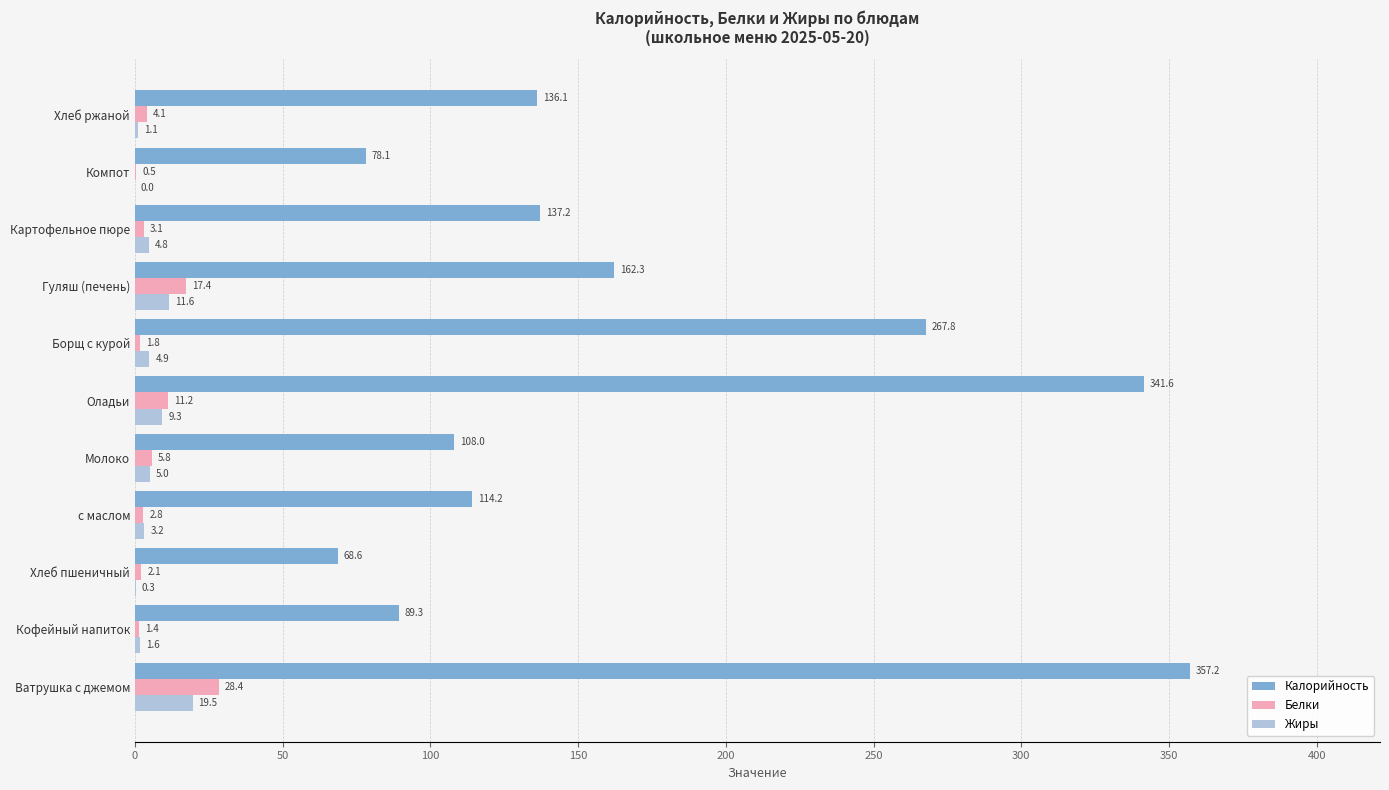

What is the greatest value displayed?

357.2